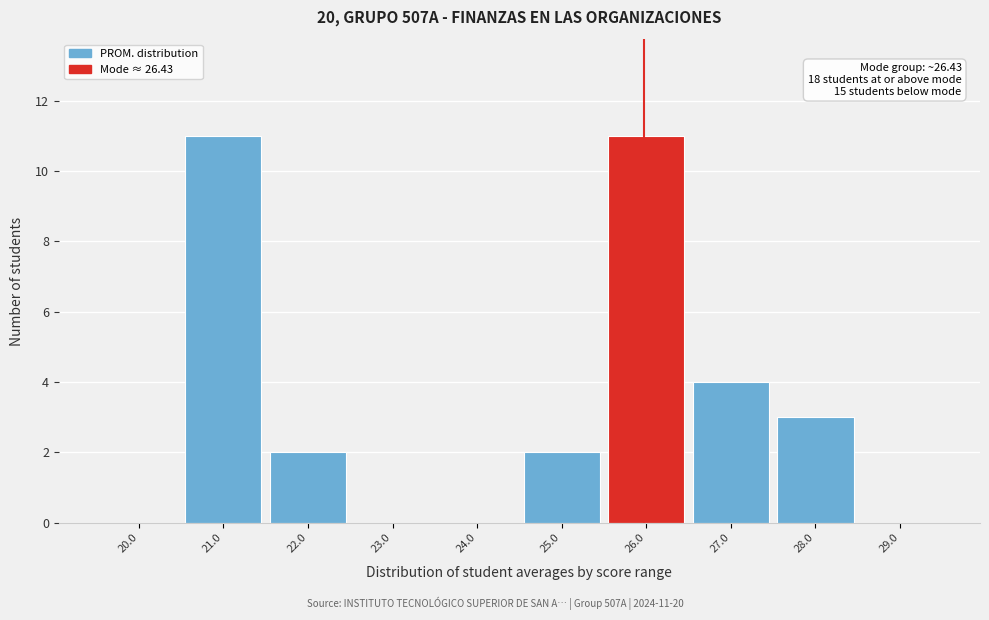

Reading right to left, transcribe all the data shown in this chart.

29.0=0	28.0=3	27.0=4	26.0=11	25.0=2	24.0=0	23.0=0	22.0=2	21.0=11	20.0=0